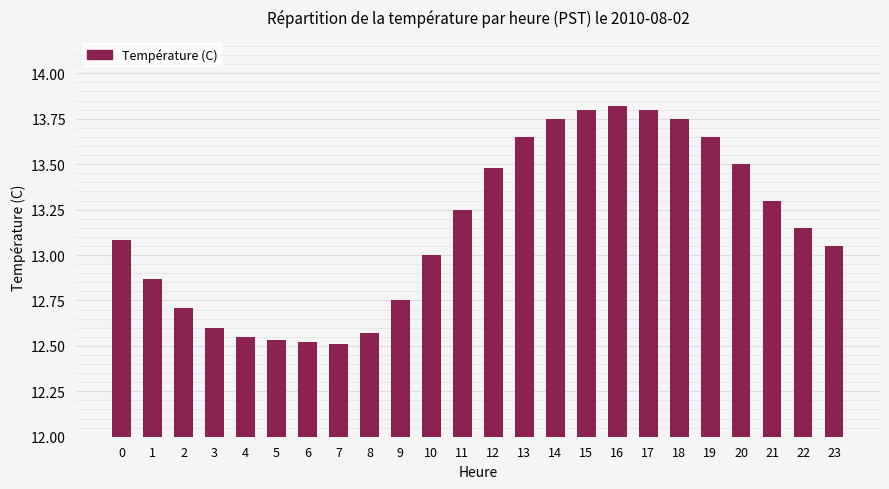

What is the sum of all values?

315.6